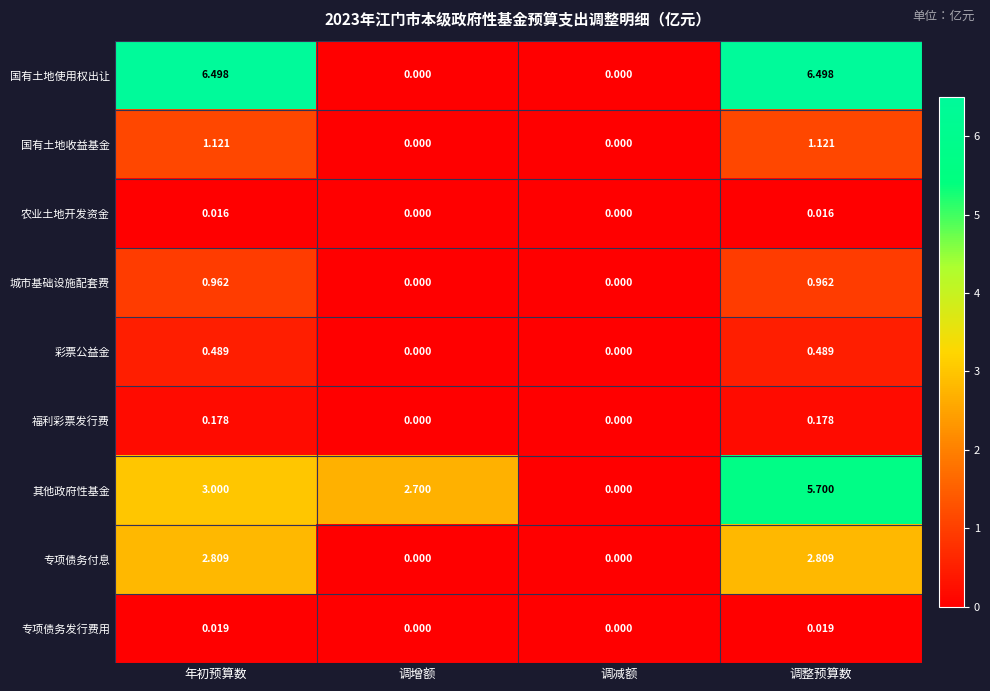

Which series has the largest range (max minus min)?

国有土地使用权出让